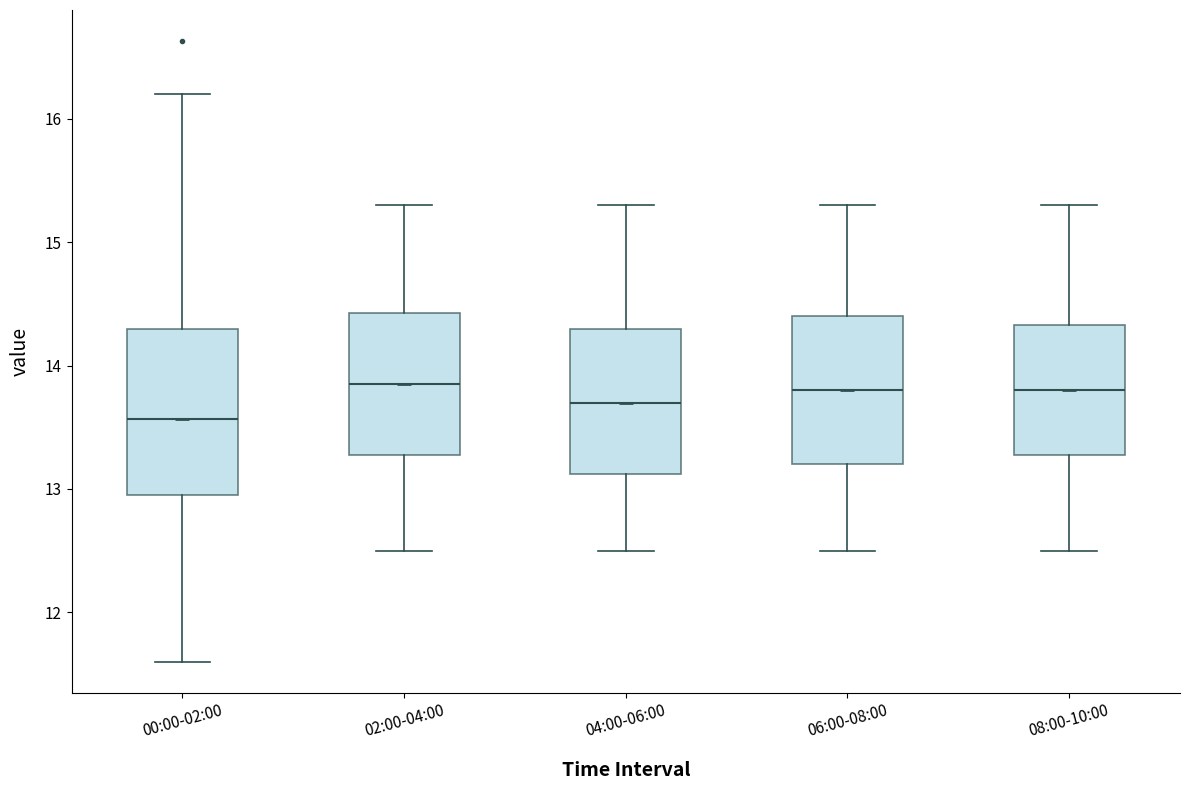

Reading left to right, transcribe this box plot: for each box, give where its median line is, the range the box spans, and where its two whiskers end, as read against the y-axis. The values are not printed on the chart, so give them approximately, as read against the axis.

00:00-02:00: median 13.6, box 13.0 to 14.3, whiskers 11.6 to 16.2
02:00-04:00: median 13.9, box 13.3 to 14.4, whiskers 12.5 to 15.3
04:00-06:00: median 13.7, box 13.1 to 14.3, whiskers 12.5 to 15.3
06:00-08:00: median 13.8, box 13.2 to 14.4, whiskers 12.5 to 15.3
08:00-10:00: median 13.8, box 13.3 to 14.3, whiskers 12.5 to 15.3